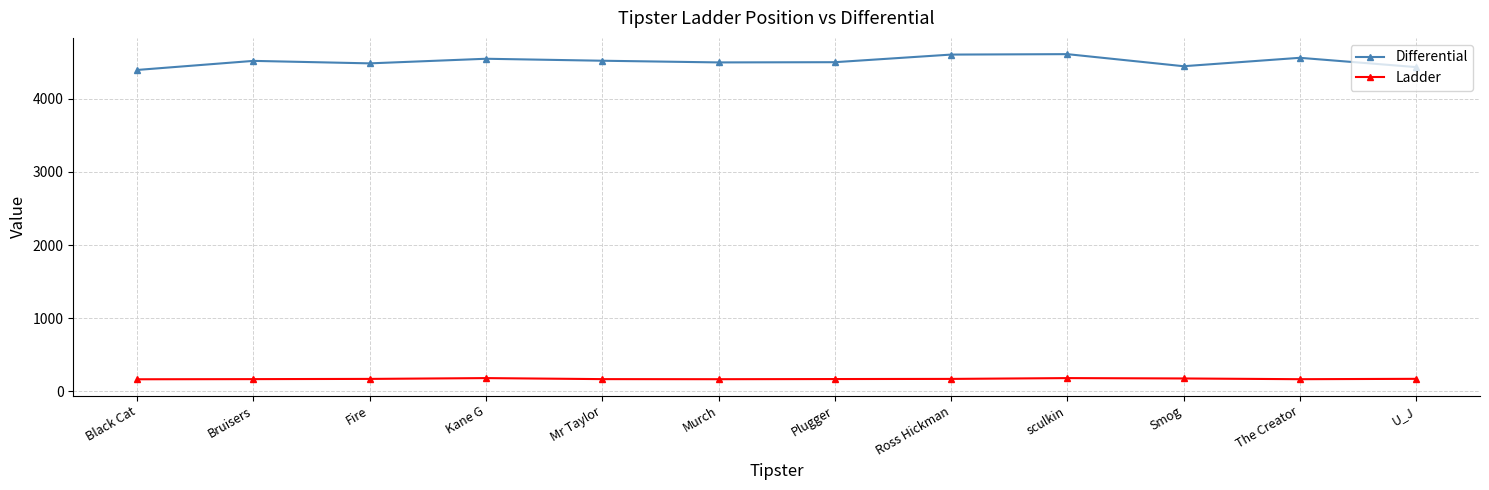

Does the chart have visible grid lines?

Yes